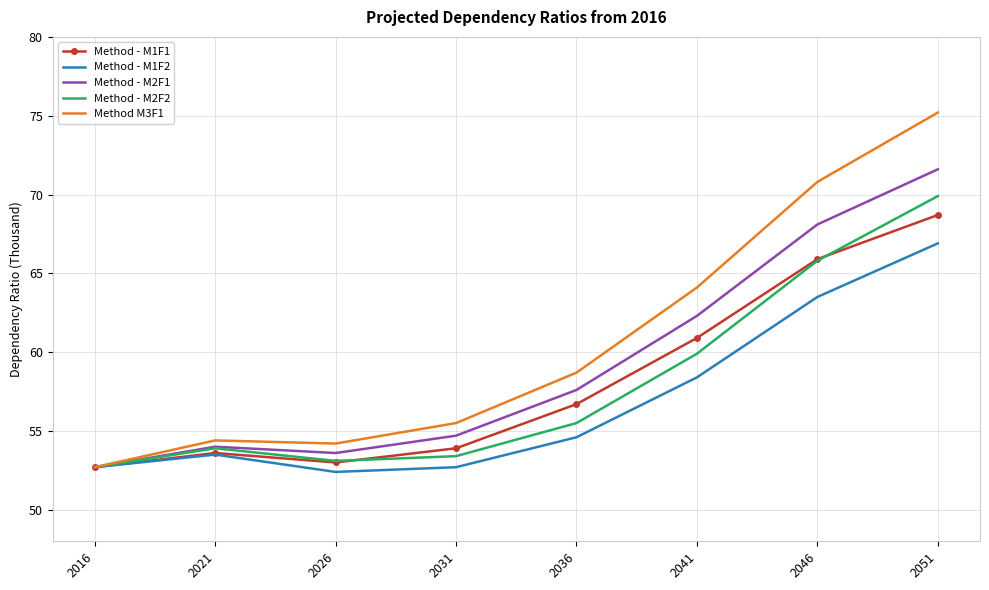

Which category has the lowest value across all series?

2026